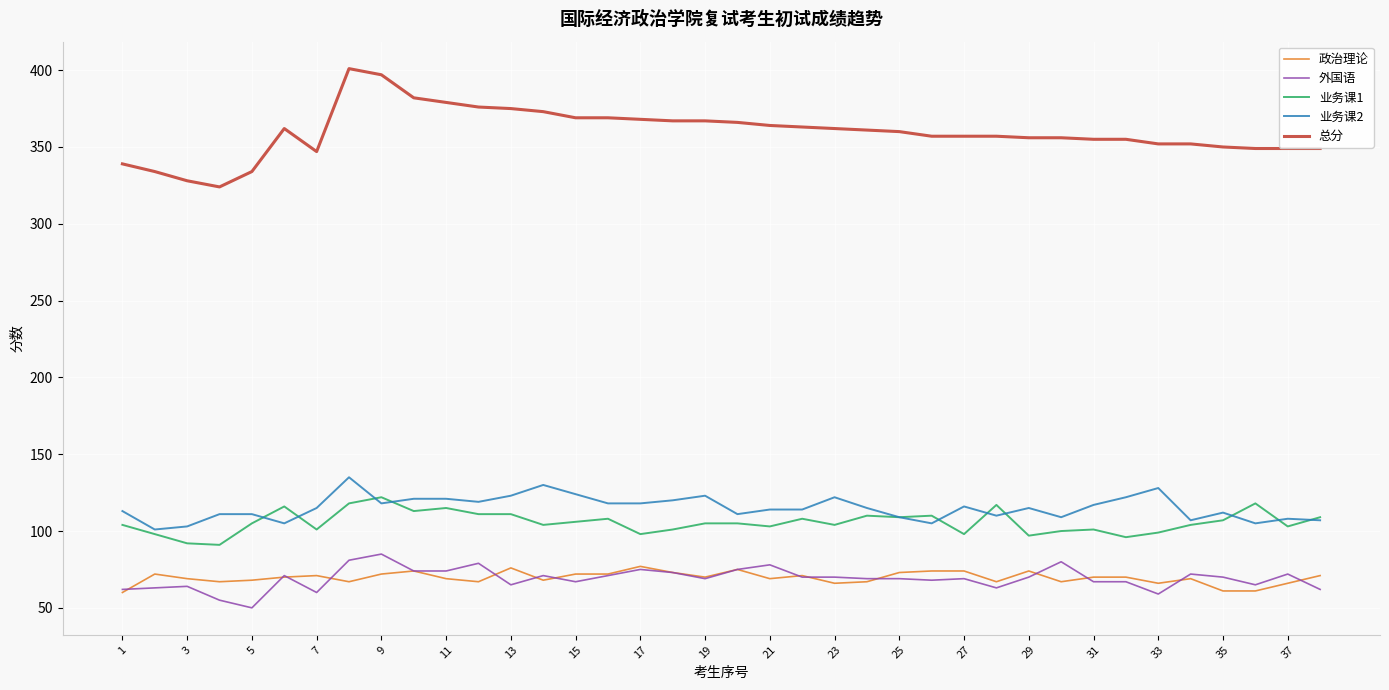

What are all the series names shown in the legend?

政治理论, 外国语, 业务课1, 业务课2, 总分